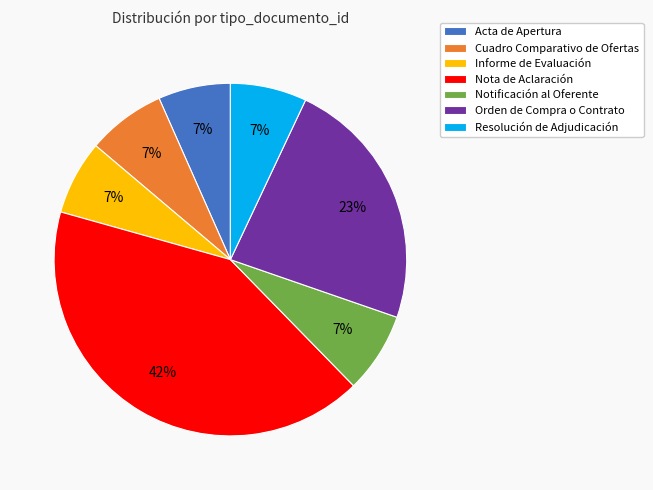

To the nearest percent, what percentage of the pie is Nota de Aclaración?

42%